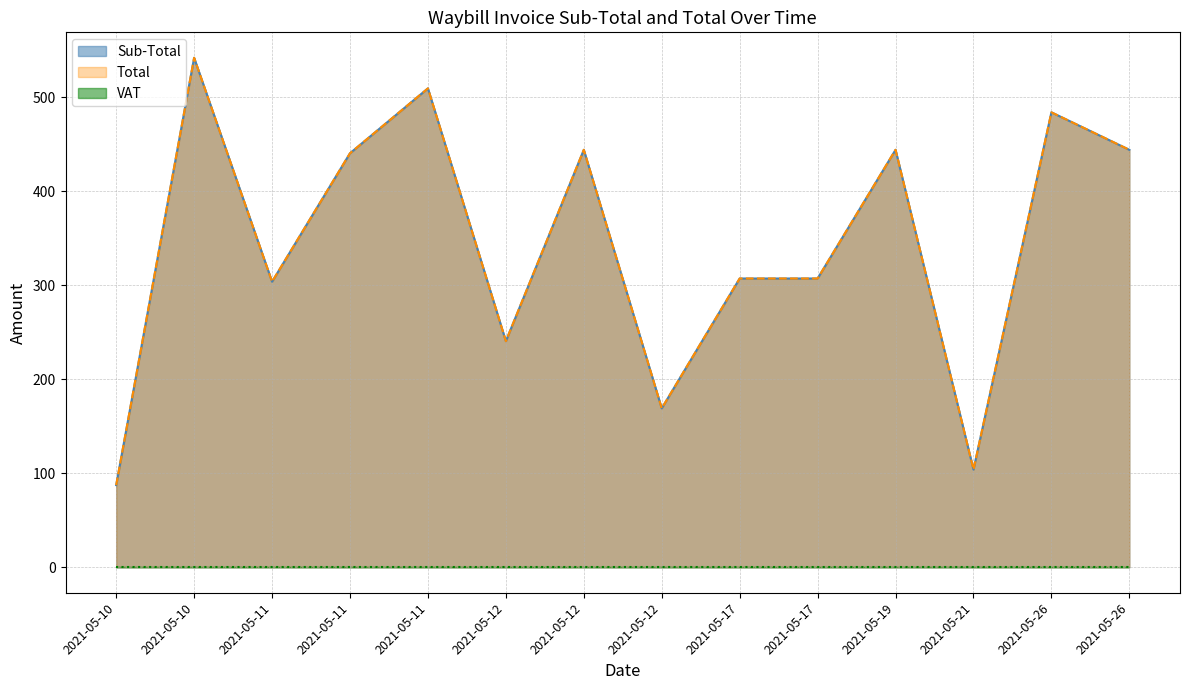

Where does the Sub-Total series first go above 440?

2021-05-10